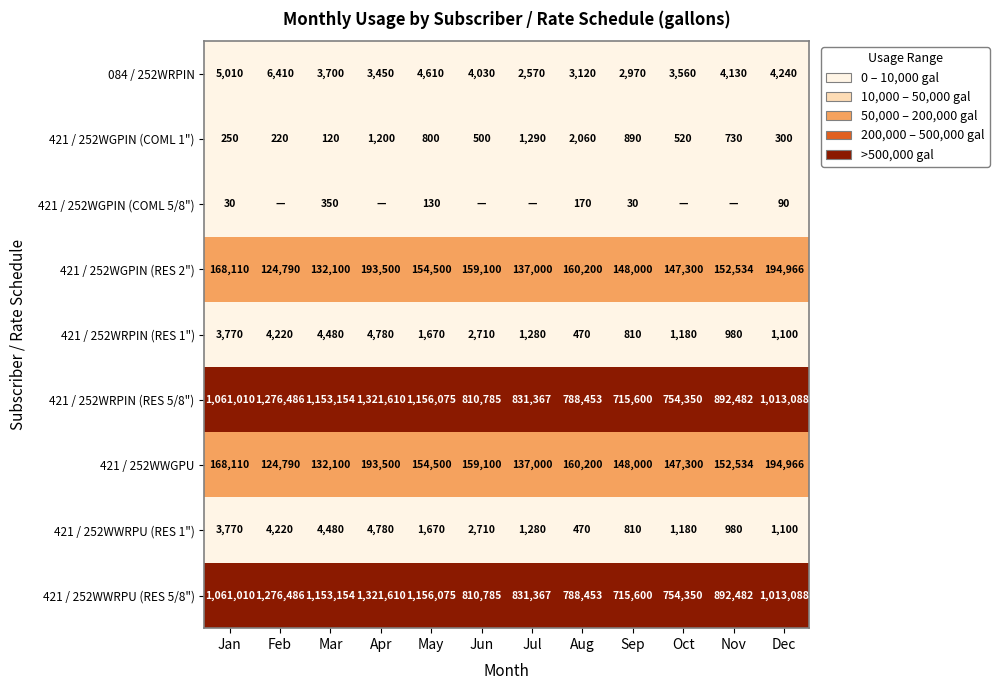

True or false: 084 / 252WRPIN has a value of 777 at Sep.

False